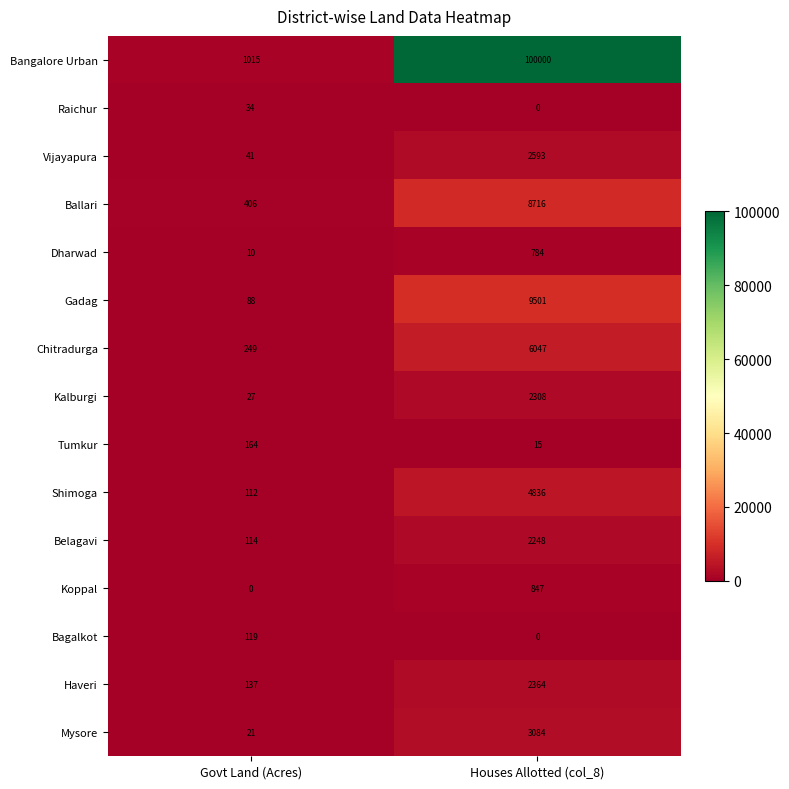

Which category has the highest value across all series?

Houses Allotted (col_8)